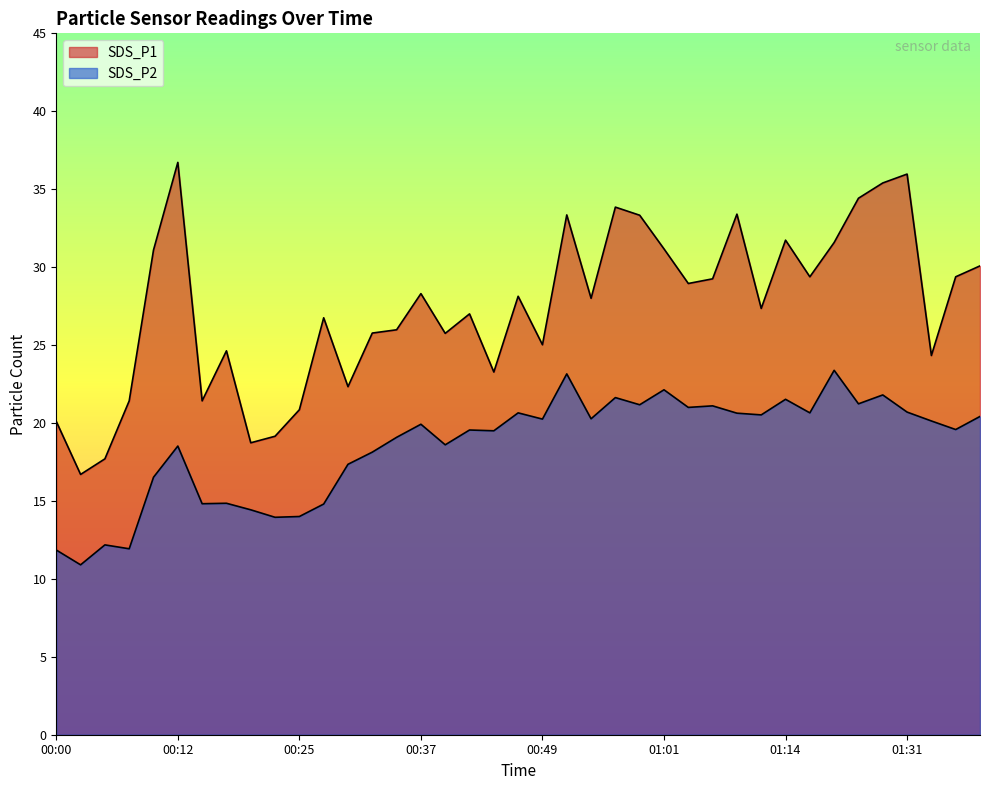

Read the SDS_P1 value at 00:12.

36.7